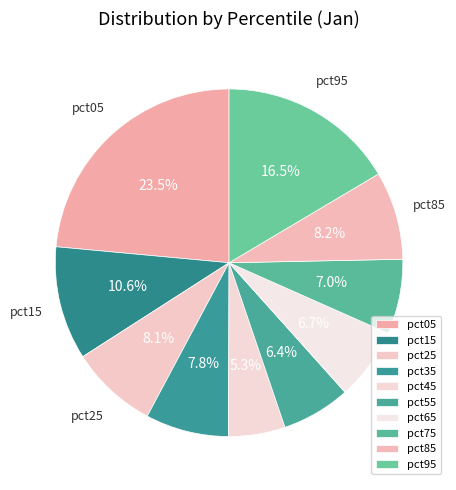

How many slices are in this pie chart?

10